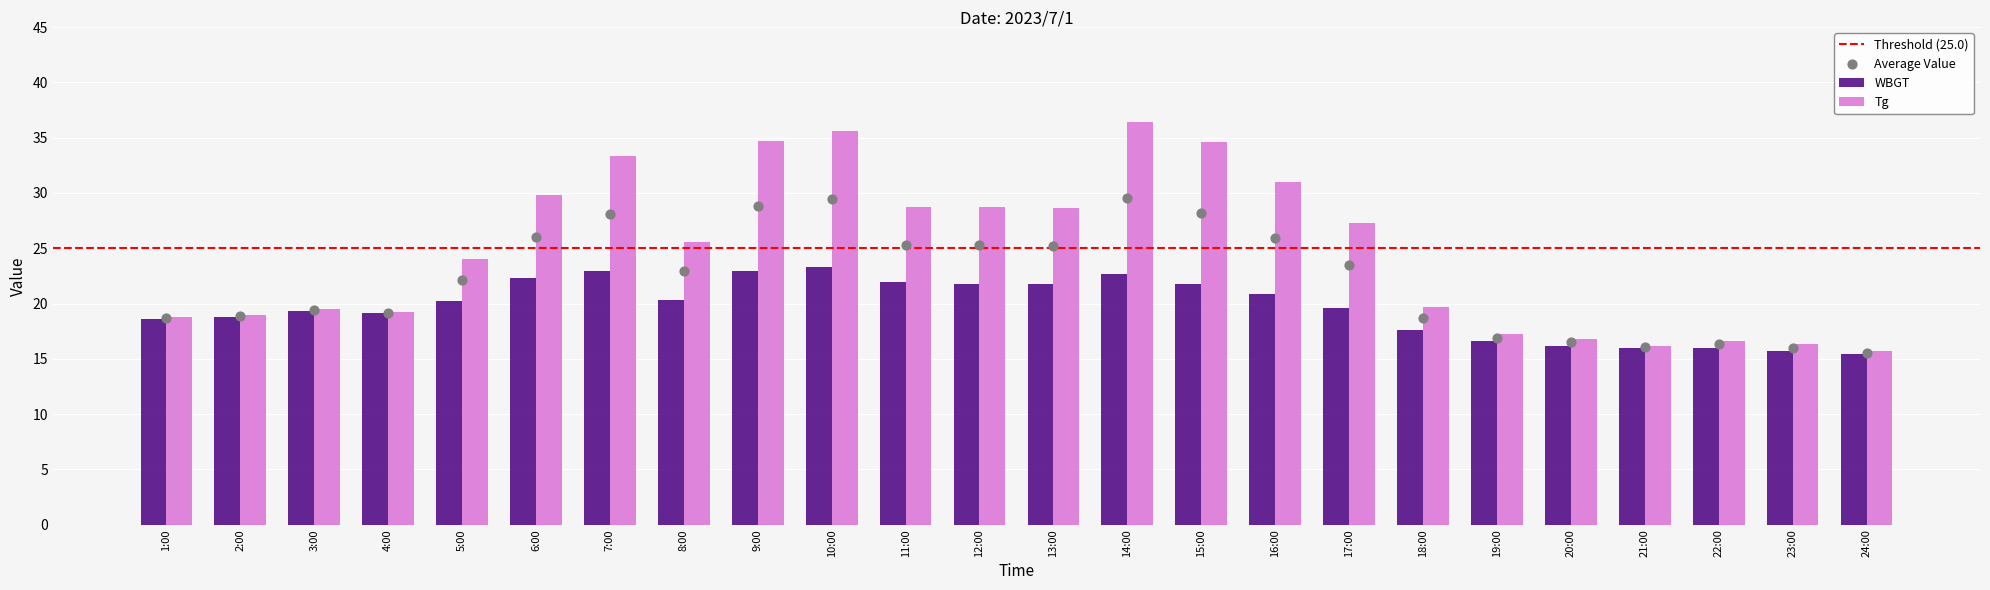

At how many categories does at least one series exceed 32?

5